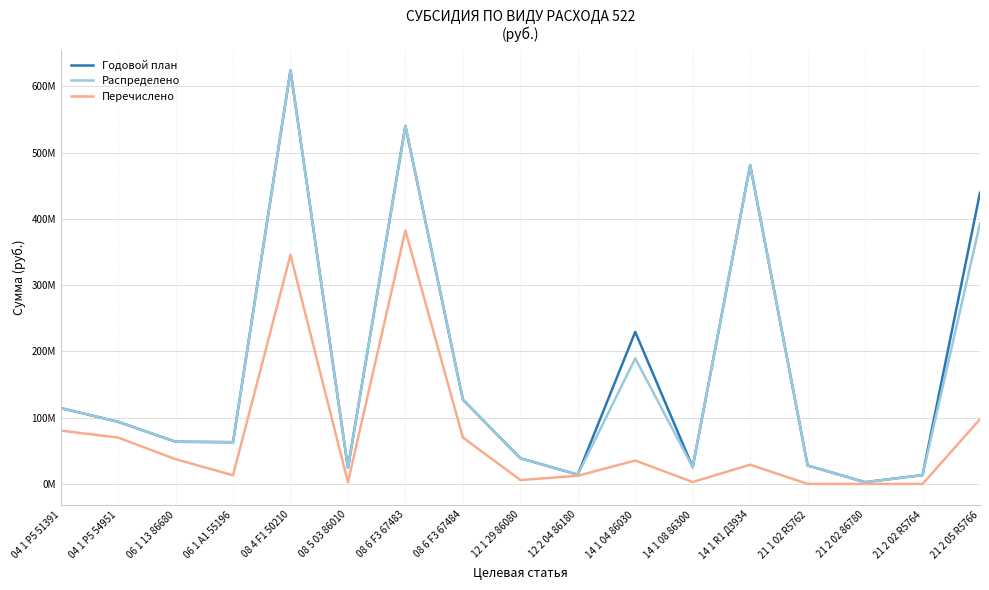

What are all the series names shown in the legend?

Годовой план, Распределено, Перечислено